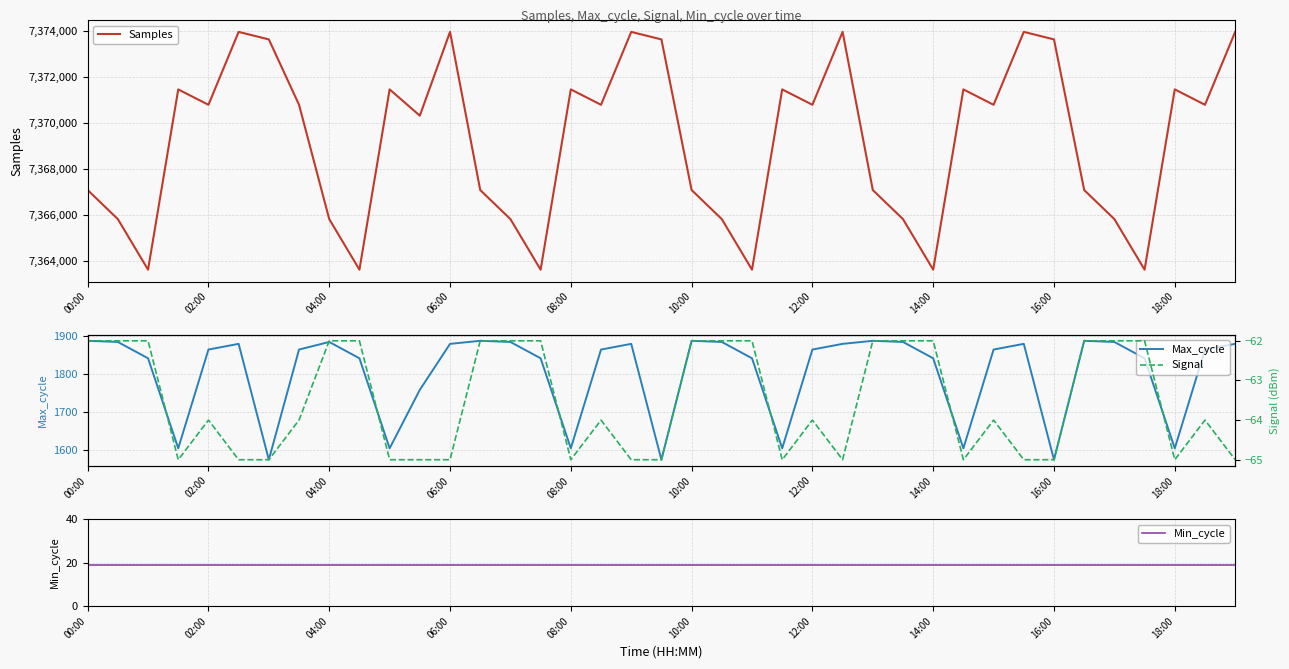

What is the sum of all Signal values?

-2478